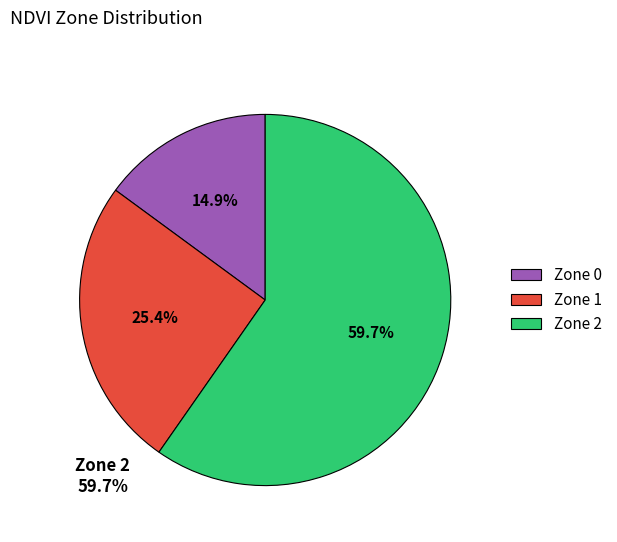

Count the number of slices in the pie.

3